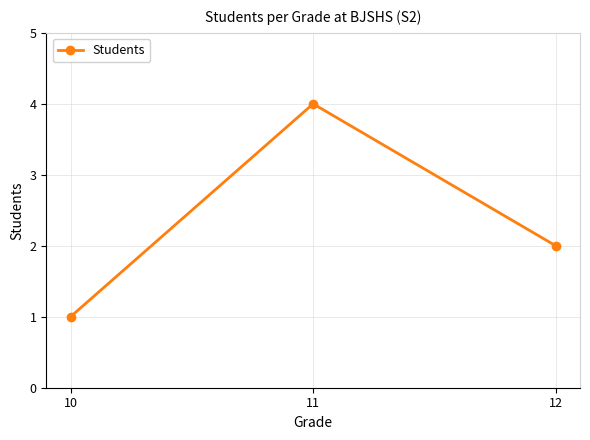

Which category has the lowest value across all series?

10